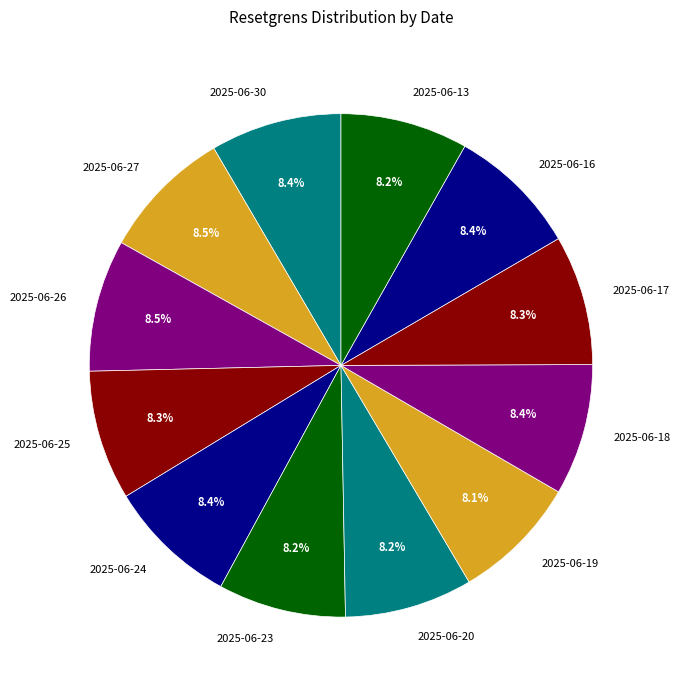

What percentage do 2025-06-24 and 2025-06-19 together represent?

16.5%